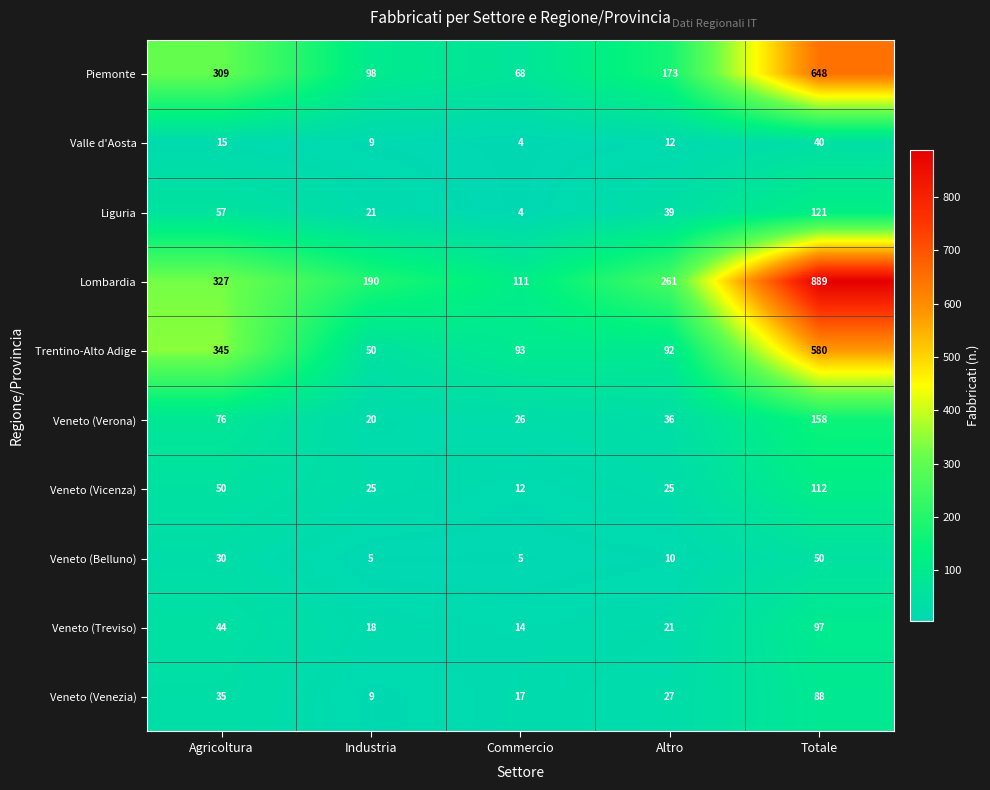

Where is Lombardia nearest to the value 500?

Agricoltura